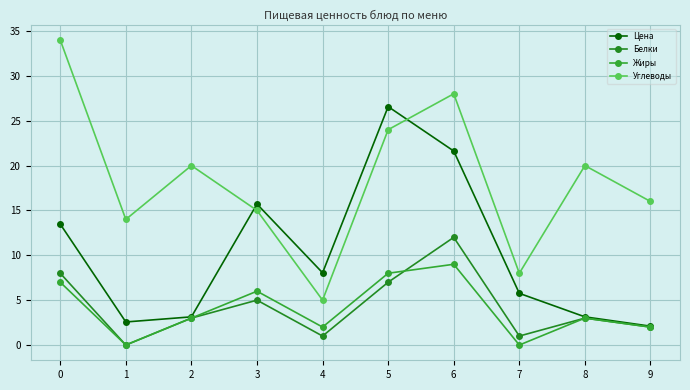

Is the value of Цена at 9 greater than the value of Белки at 8?

No